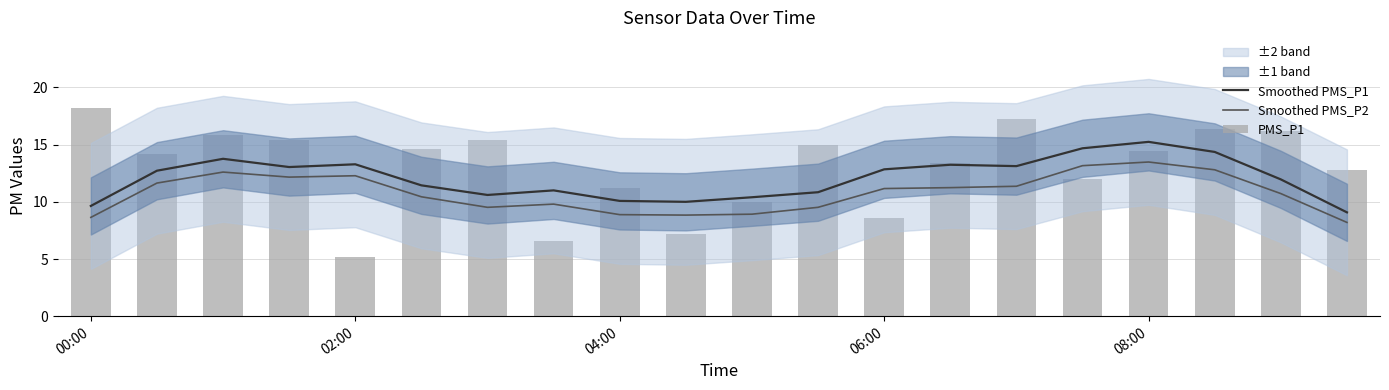

What is the highest value of the Smoothed PMS_P1 series?

15.2